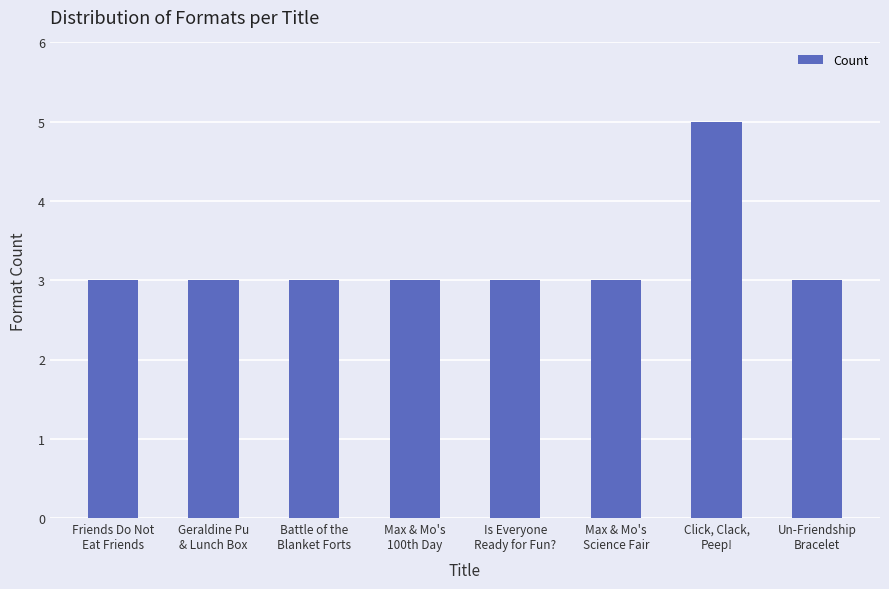

What is the sum of the values at Is Everyone
Ready for Fun? and Click, Clack,
Peep!?

8